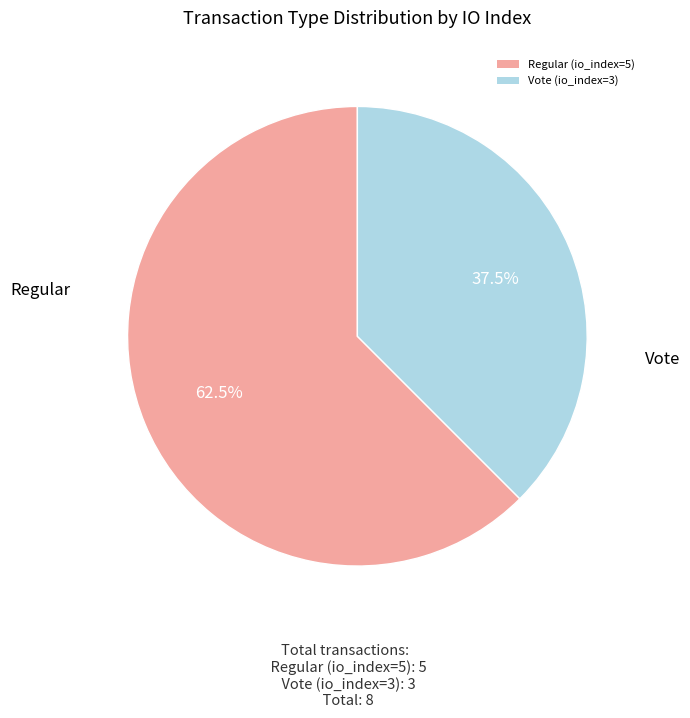

Rank the categories by value from lowest to highest.

Vote (io_index=3), Regular (io_index=5)